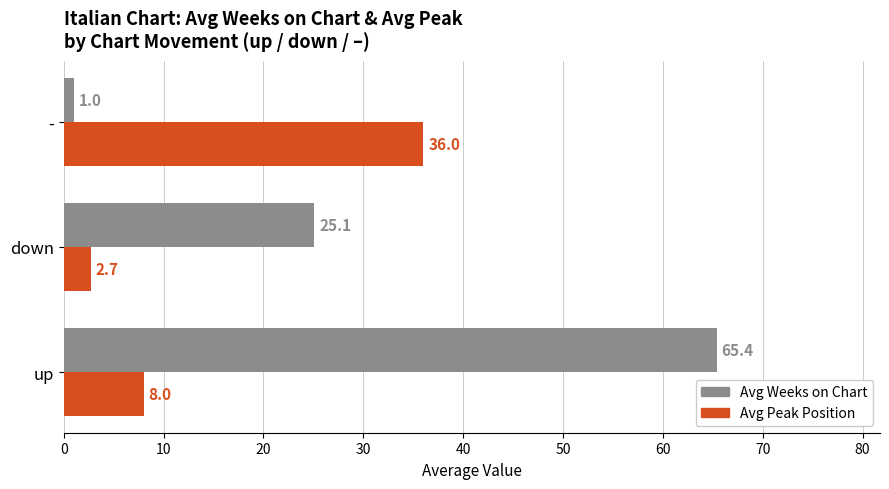

Which series has the largest total across all categories?

Avg Weeks on Chart